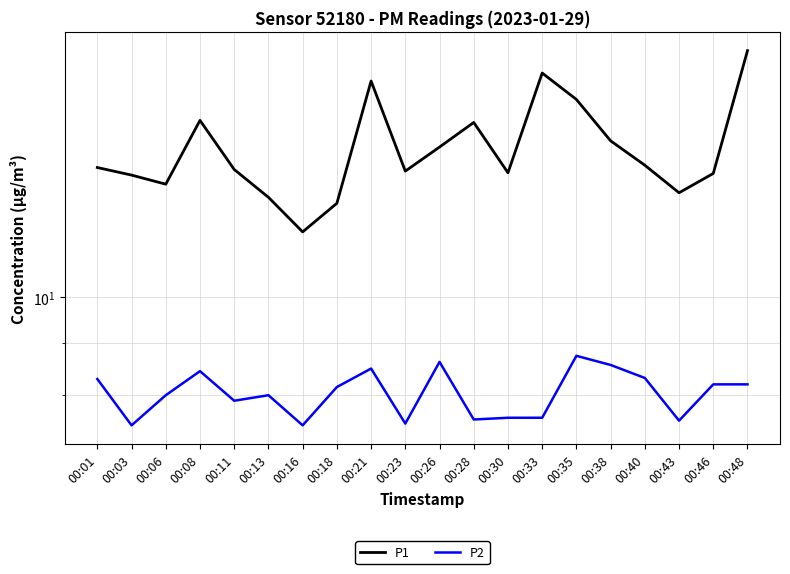

List the series in order of their peak value, highest first.

P1, P2